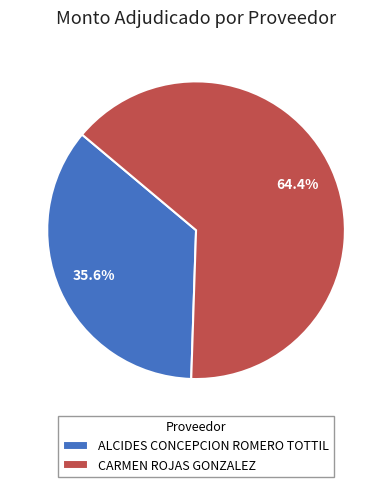

To the nearest percent, what is the difference between the largest and smallest slice percentages?

29%